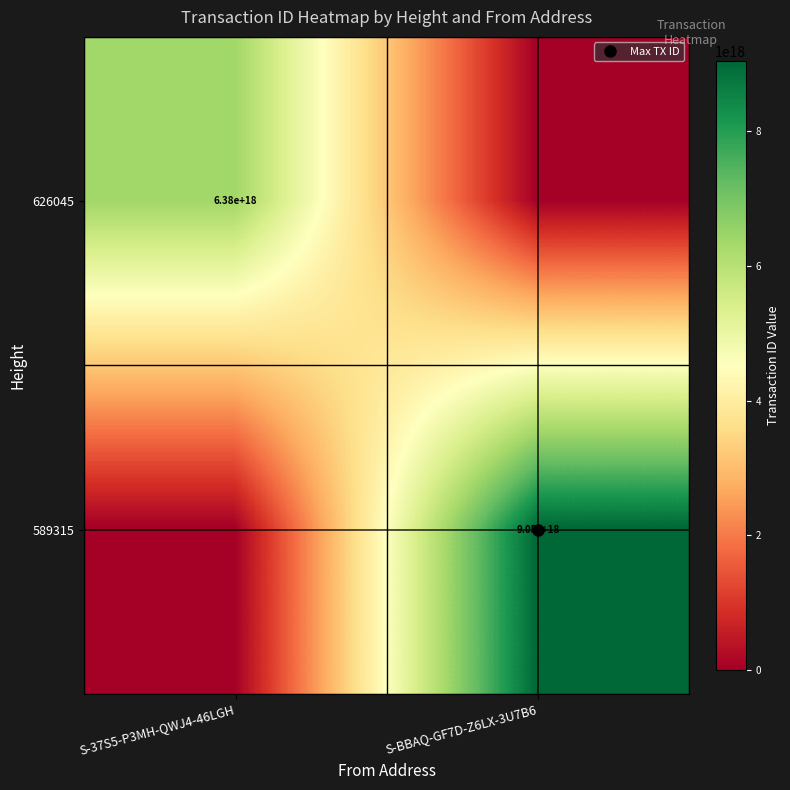

What is the total value across all series at S-BBAQ-GF7D-Z6LX-3U7B6?

9049647021854744576